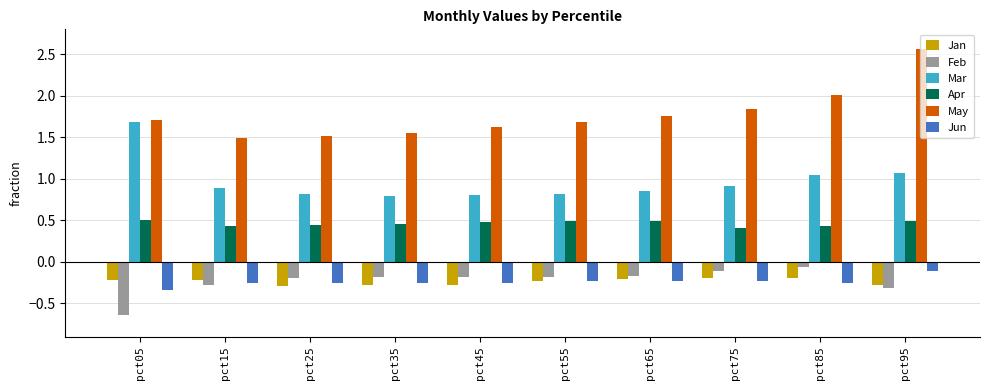

Is it true that May equals 1.5 at pct35?

True